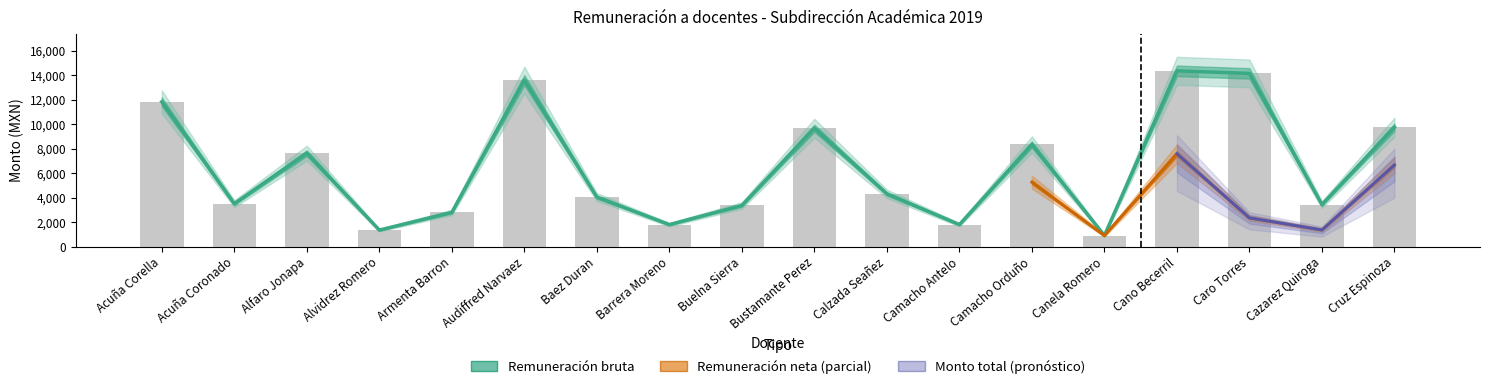

What is the average value of the Remuneración neta series?

3998.0